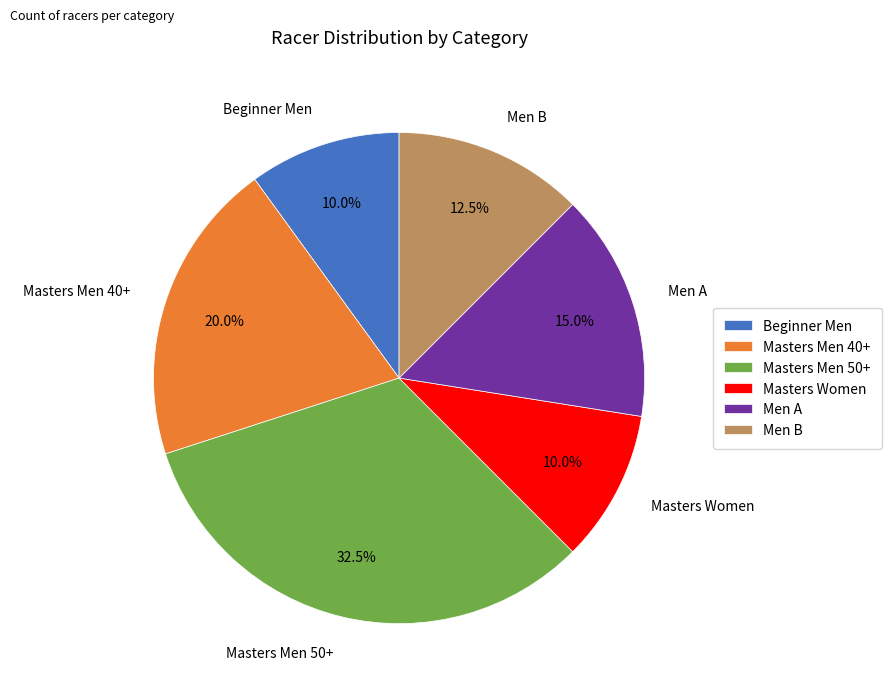

Is it true that Beginner Men is 10% of the pie?

True